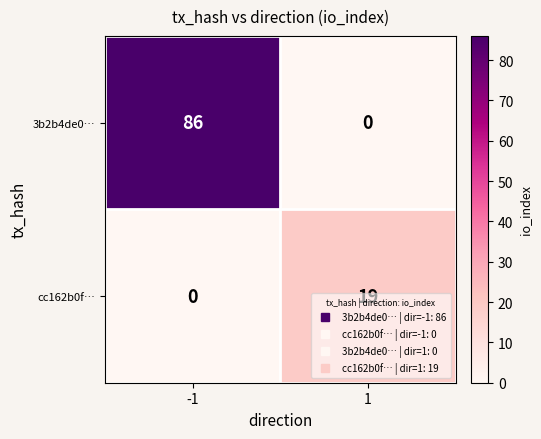

Which label corresponds to the largest value in the chart?

-1